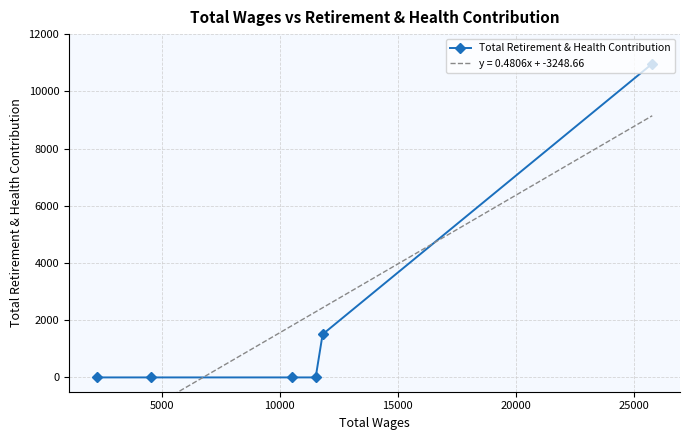

Count the values in the range 0 to 1506.

5